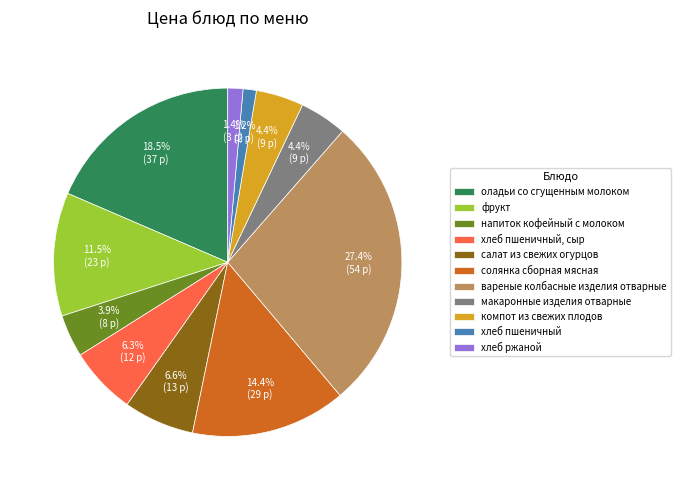

What percentage is the салат из свежих огурцов slice, to the nearest percent?

7%